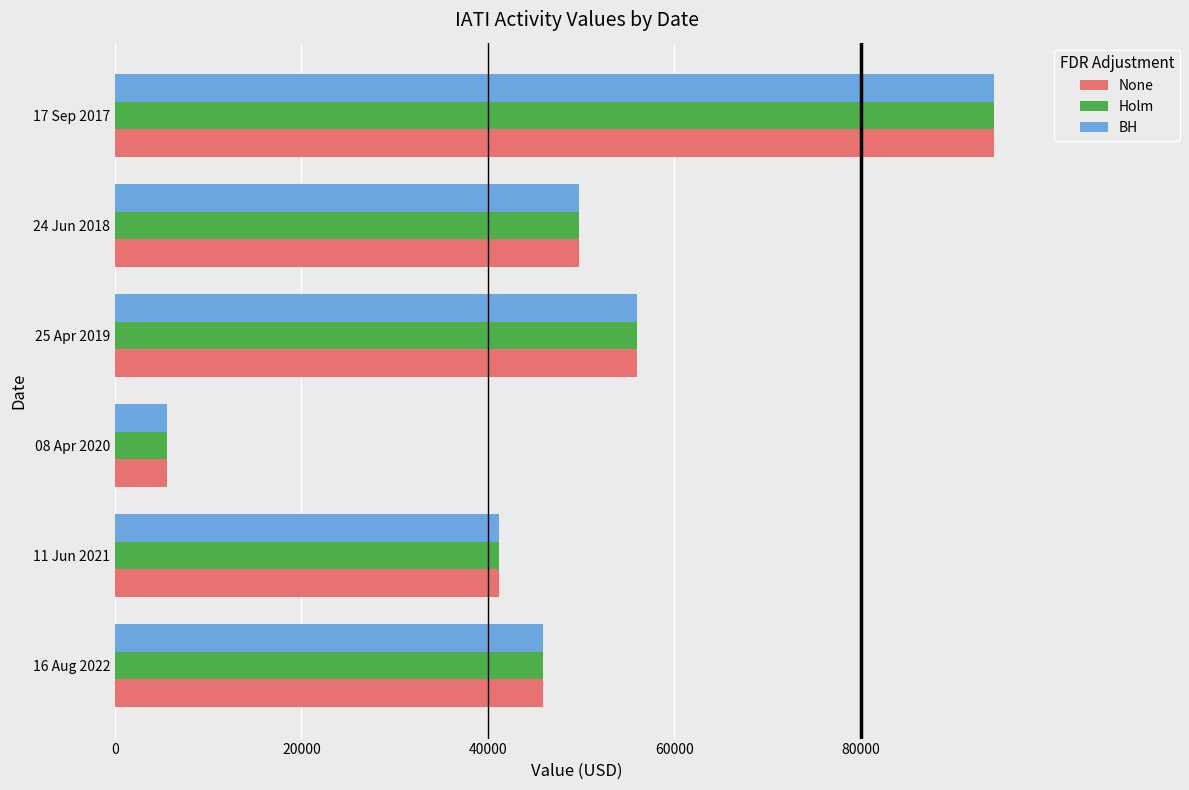

At which category is the sum across all series the highest?

17 Sep 2017